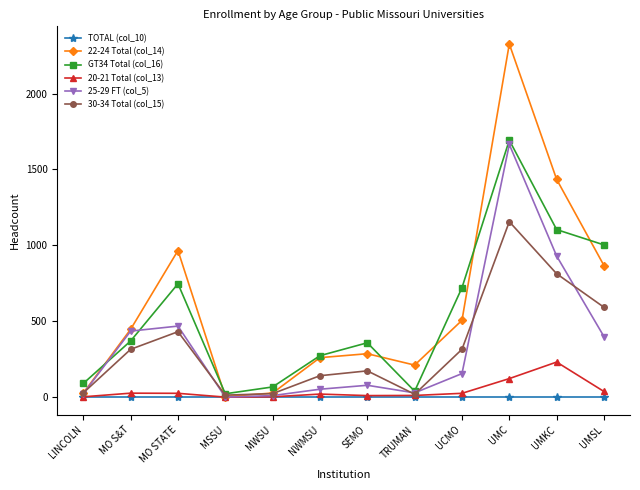

Which series has the largest total across all categories?

22-24 Total (col_14)